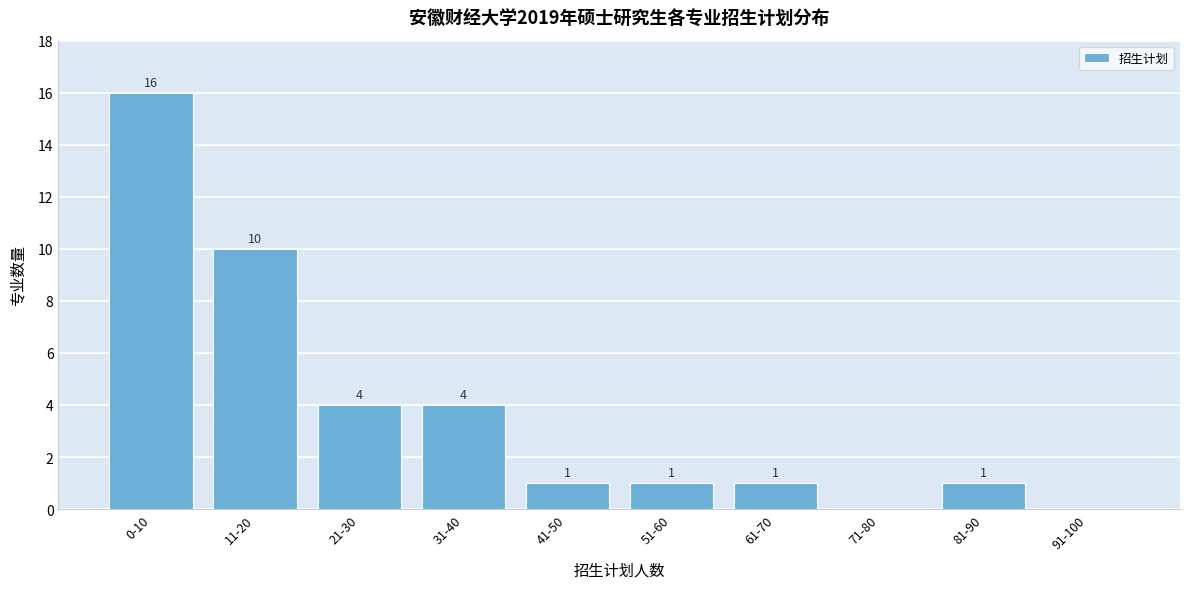

Reading right to left, what are all the values shown in this chart?

91-100=0	81-90=1	71-80=0	61-70=1	51-60=1	41-50=1	31-40=4	21-30=4	11-20=10	0-10=16